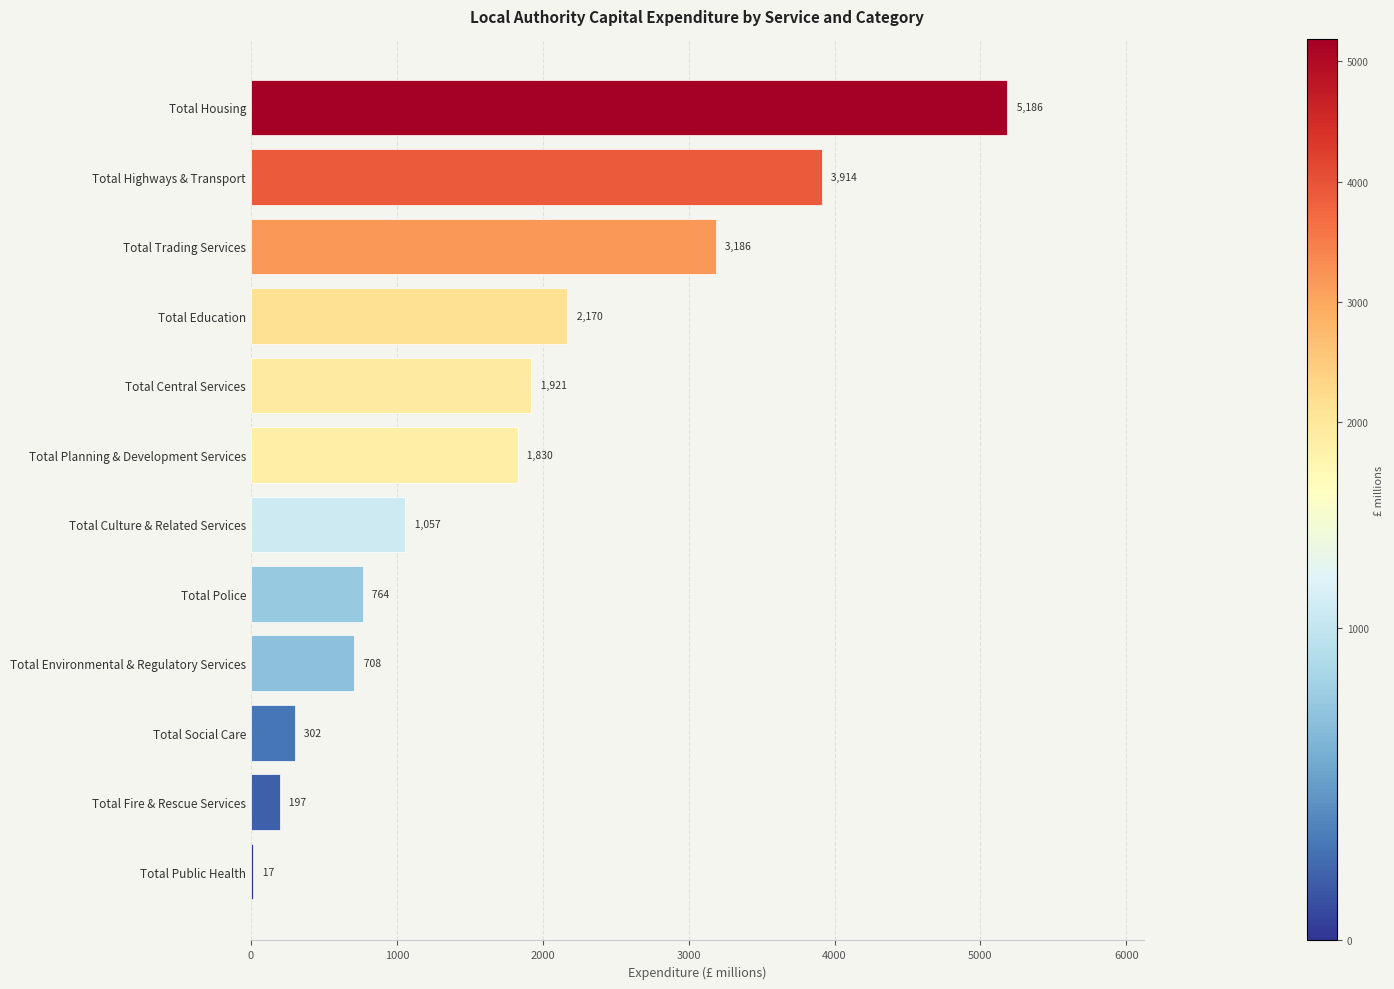

What is the average value?

1770.8